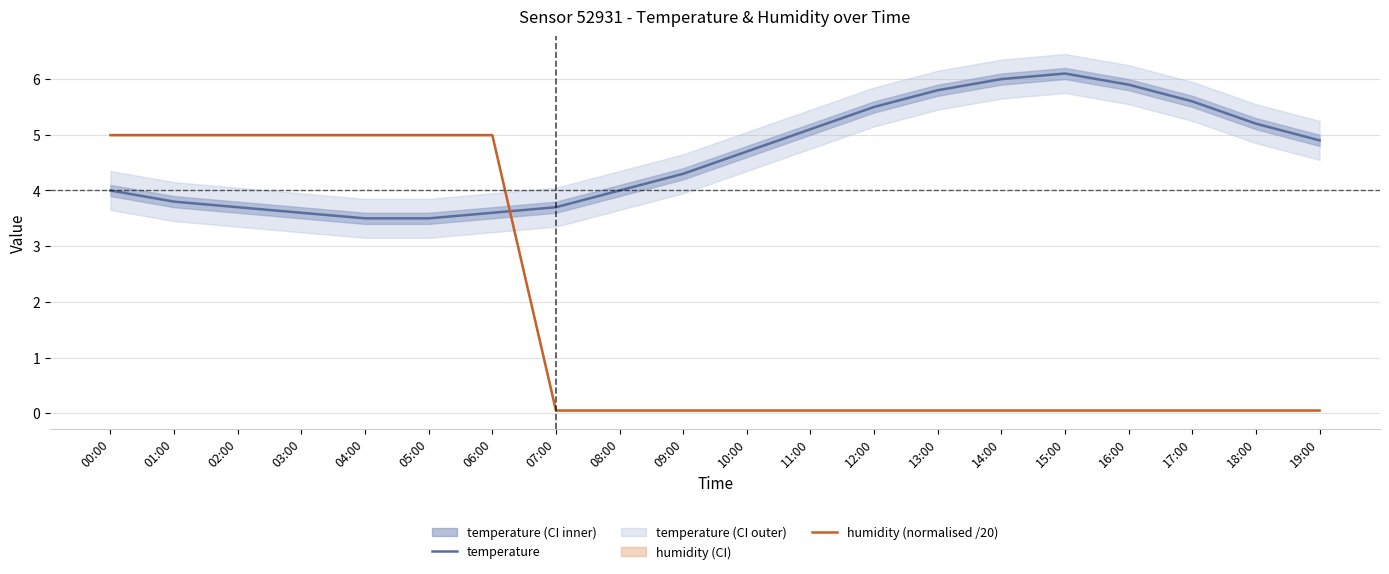

Is the value of humidity (normalised /20) at 14:00 greater than the value of temperature at 01:00?

No